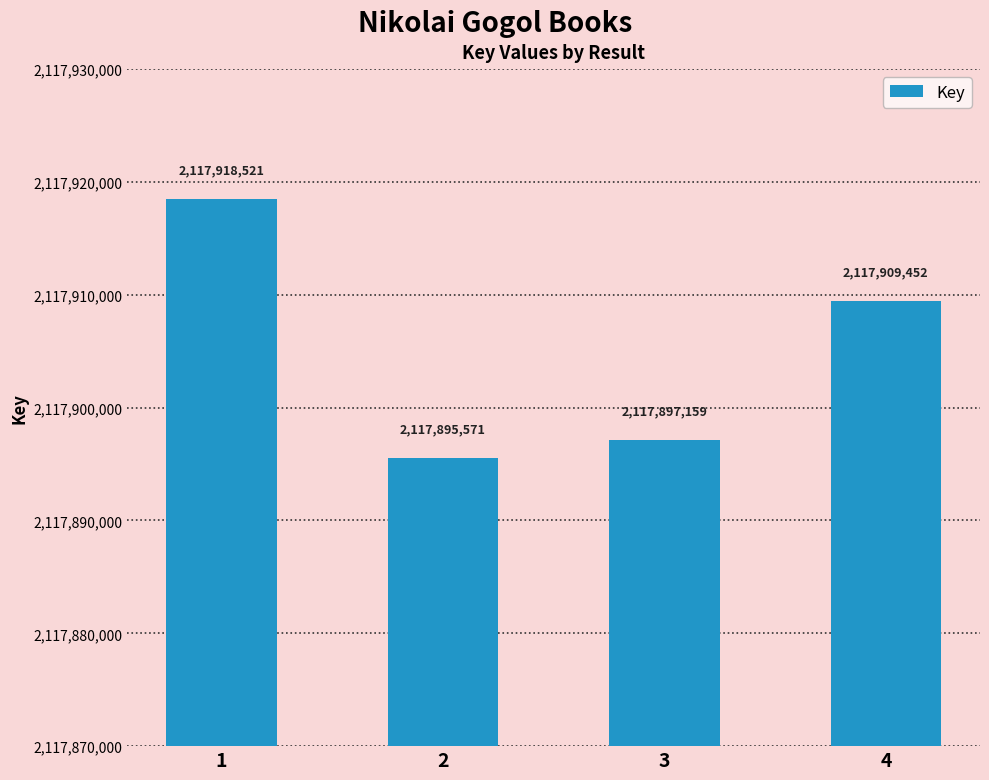

Reading left to right, list all the values displayed in this chart.

2117918521	2117895571	2117897159	2117909452